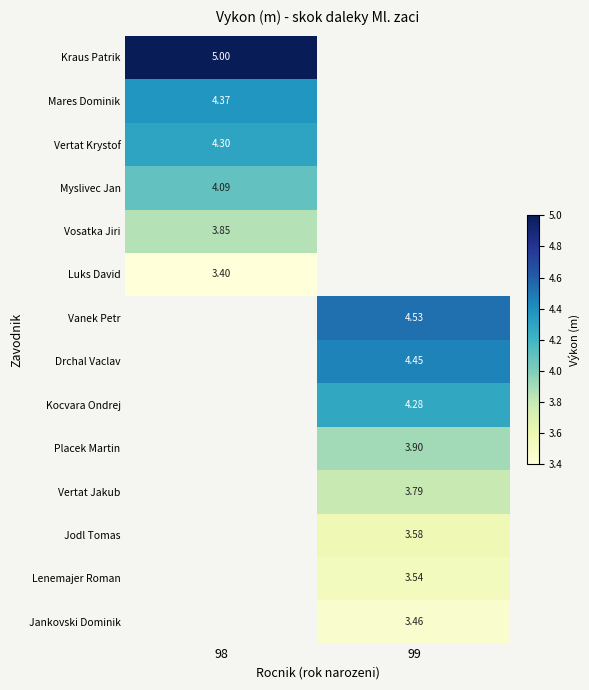

What is the minimum value shown in the chart?

3.4